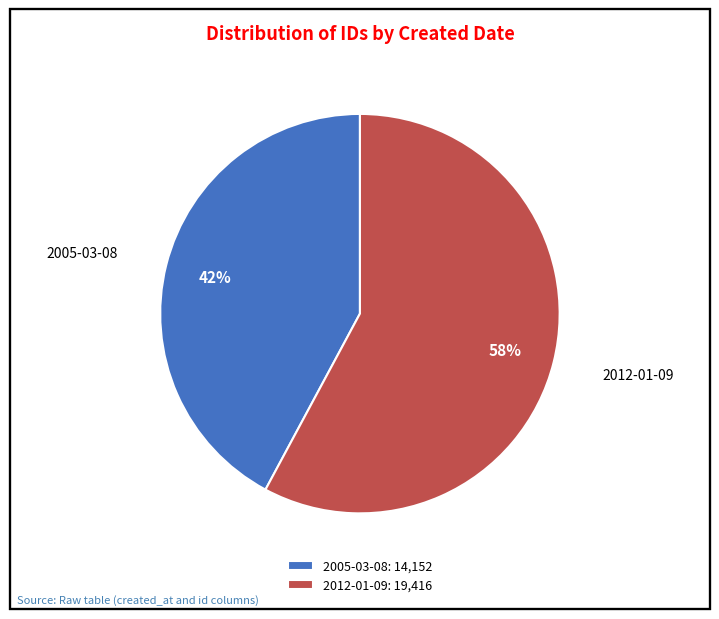

The 2005-03-08 slice represents 42% of the pie. True or false?

True